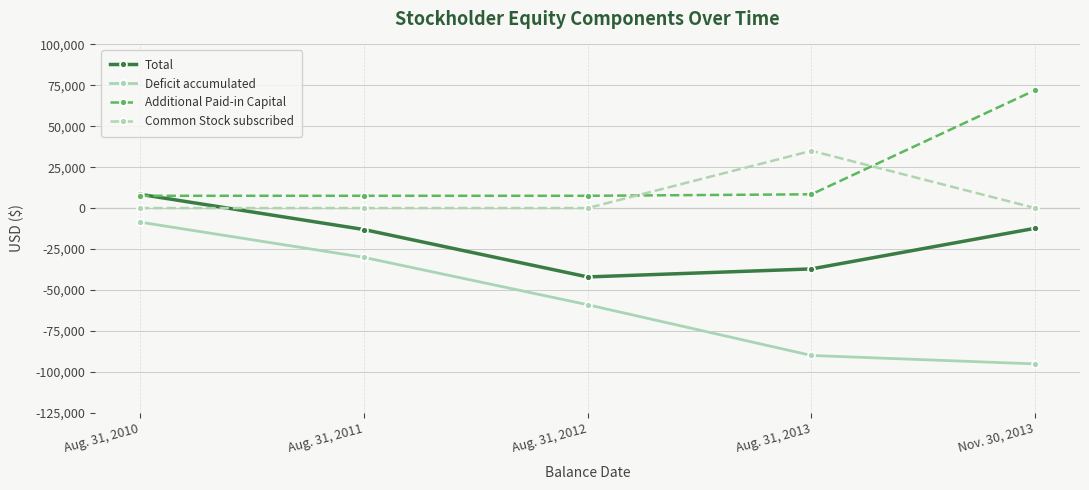

Rank the series by their average value, from lowest to highest.

Deficit accumulated, Total, Common Stock subscribed, Additional Paid-in Capital